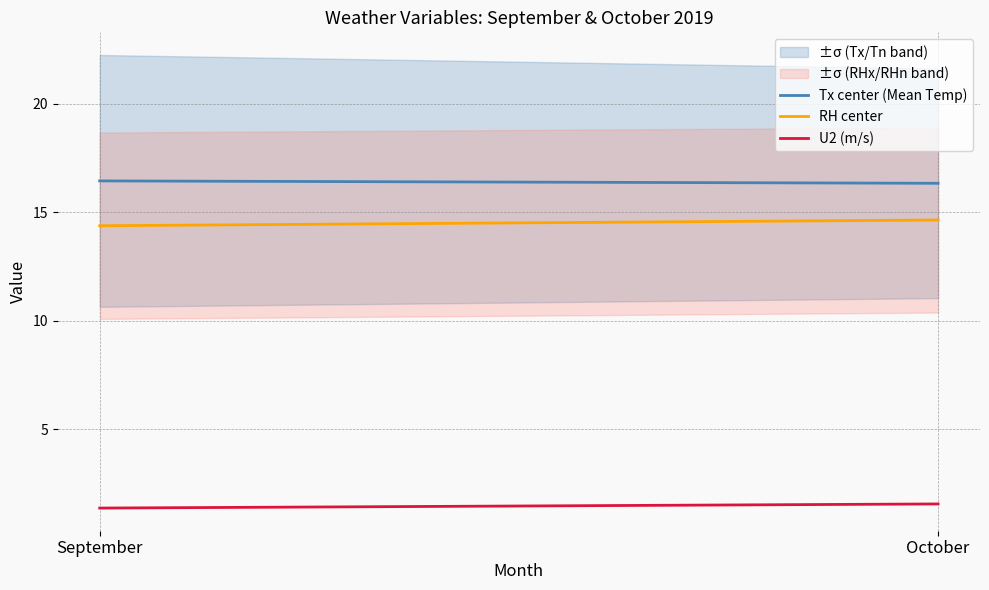

How many lines are shown in the chart?

3